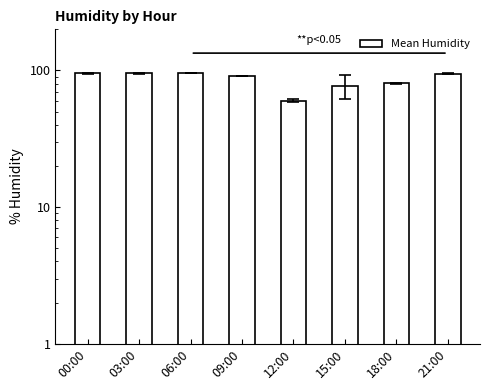

Are the bars grouped side by side (vs. stacked)?

No